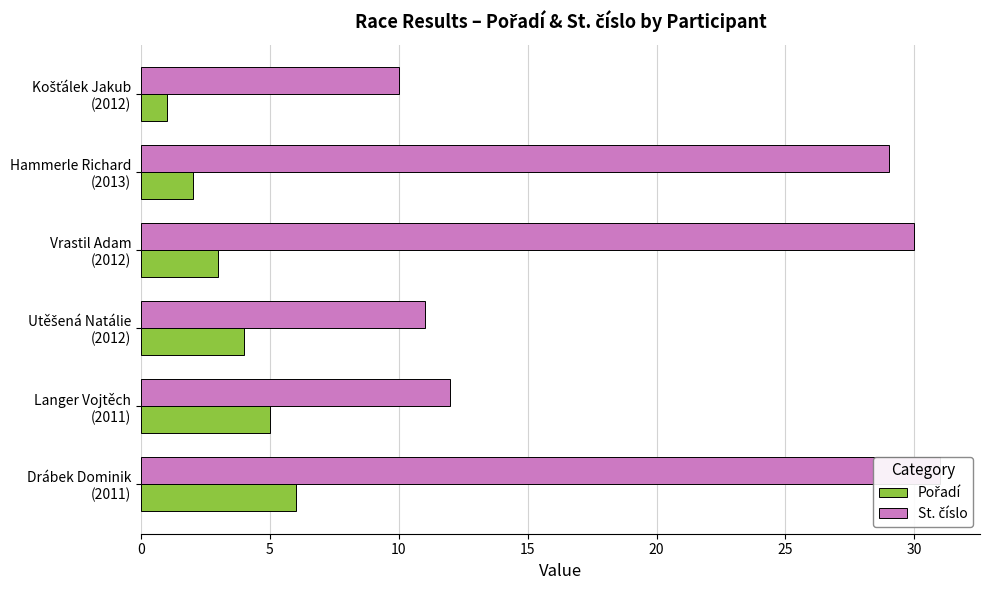

What value does the Pořadí series have at Hammerle Richard (2013)?

2